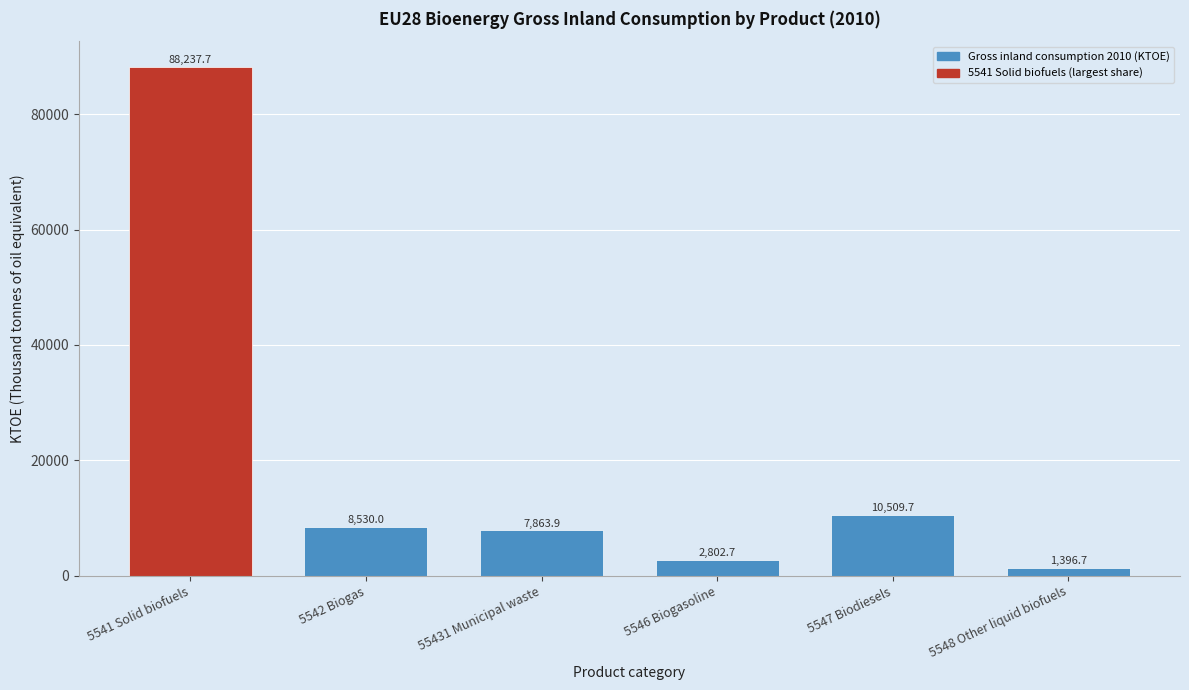

Reading right to left, transcribe all the data shown in this chart.

1396.7	10509.7	2802.7	7863.9	8530.0	88237.7